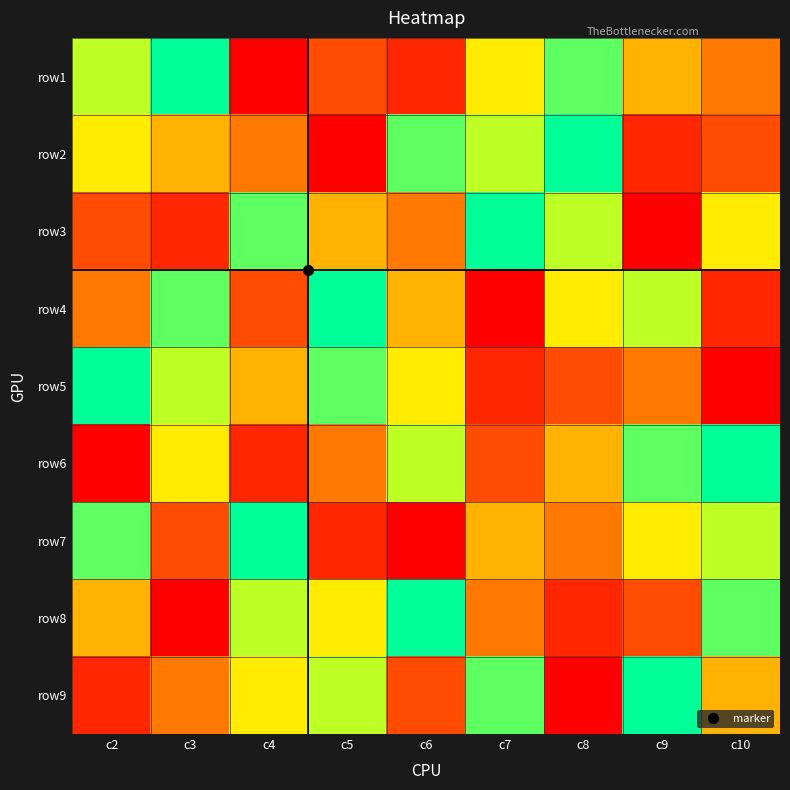

Which has a higher value, c9 or c2?

c2